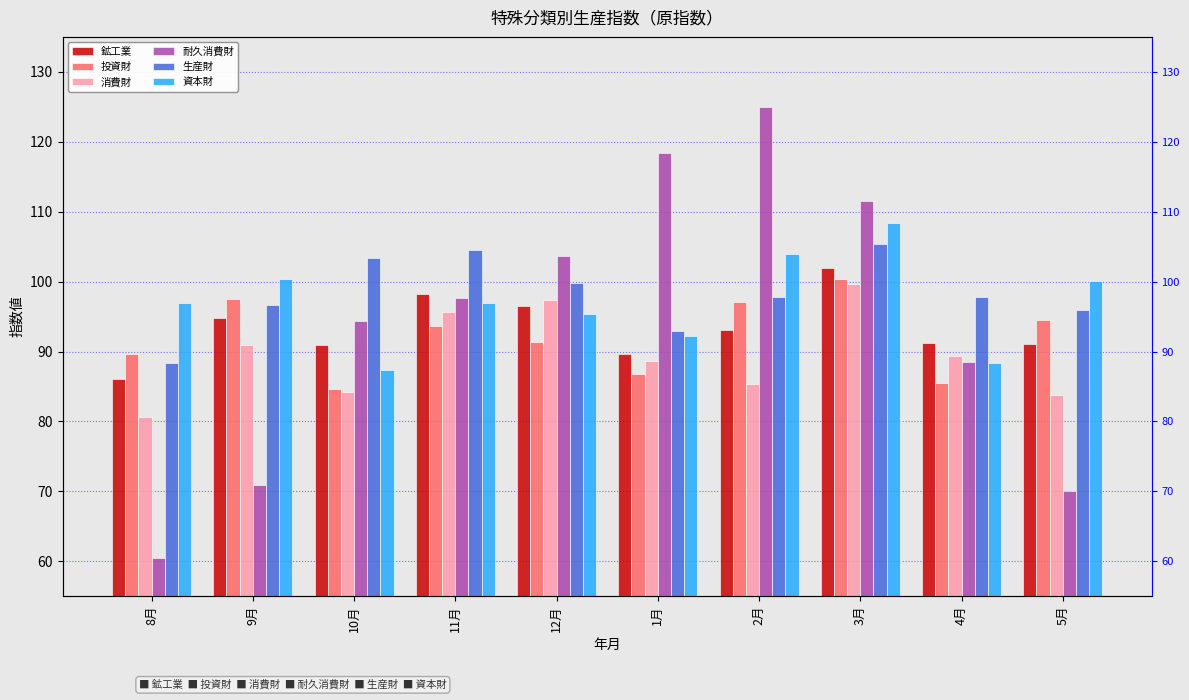

List the labels in order of 消費財 value, largest first.

3月, 12月, 11月, 9月, 4月, 1月, 2月, 10月, 5月, 8月